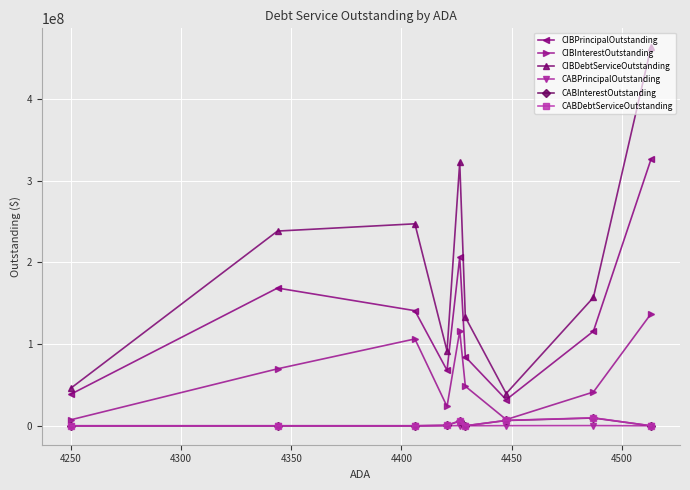

What is the maximum value shown in the chart?

463344312.9